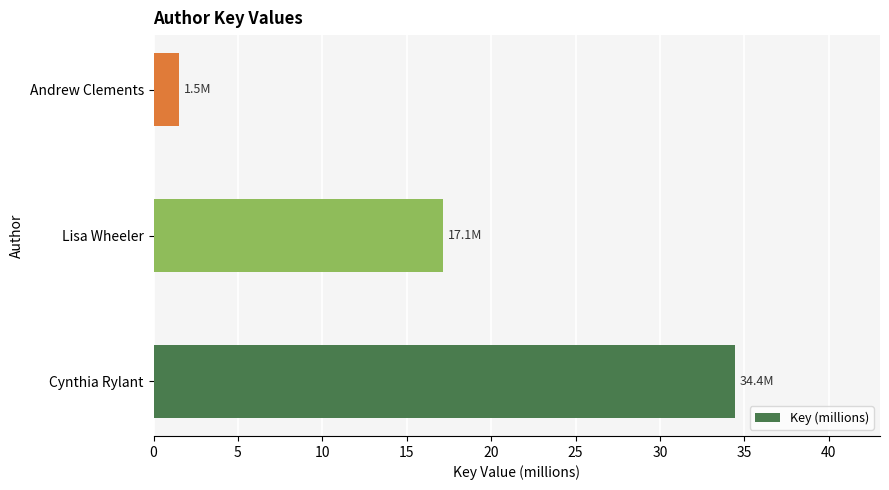

Reading bottom to top, transcribe all the data shown in this chart.

34.4	17.1	1.5